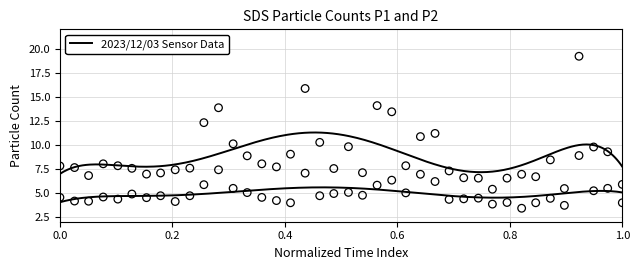

Which series has the largest total across all categories?

SDS_P1